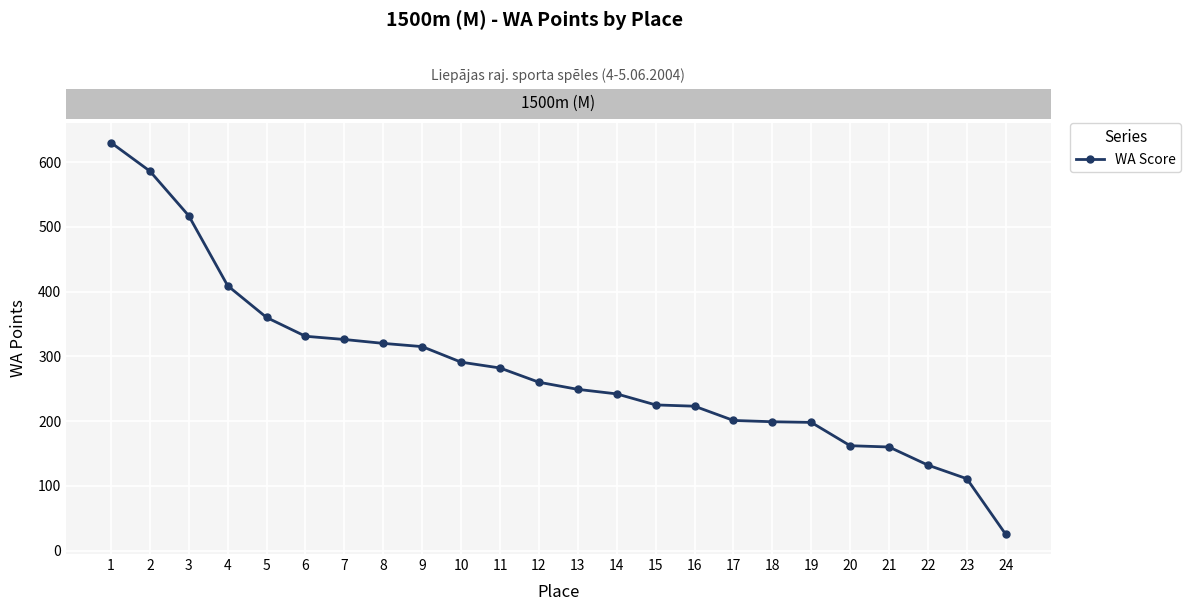

Is it true that the value at 7 is 326?

True